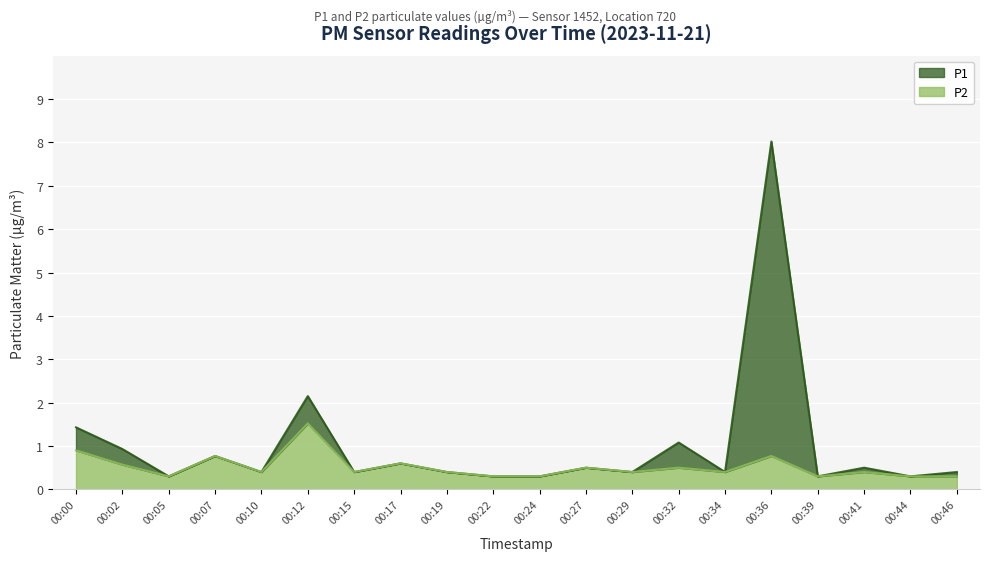

What is the total value across all series at 00:46?

0.7